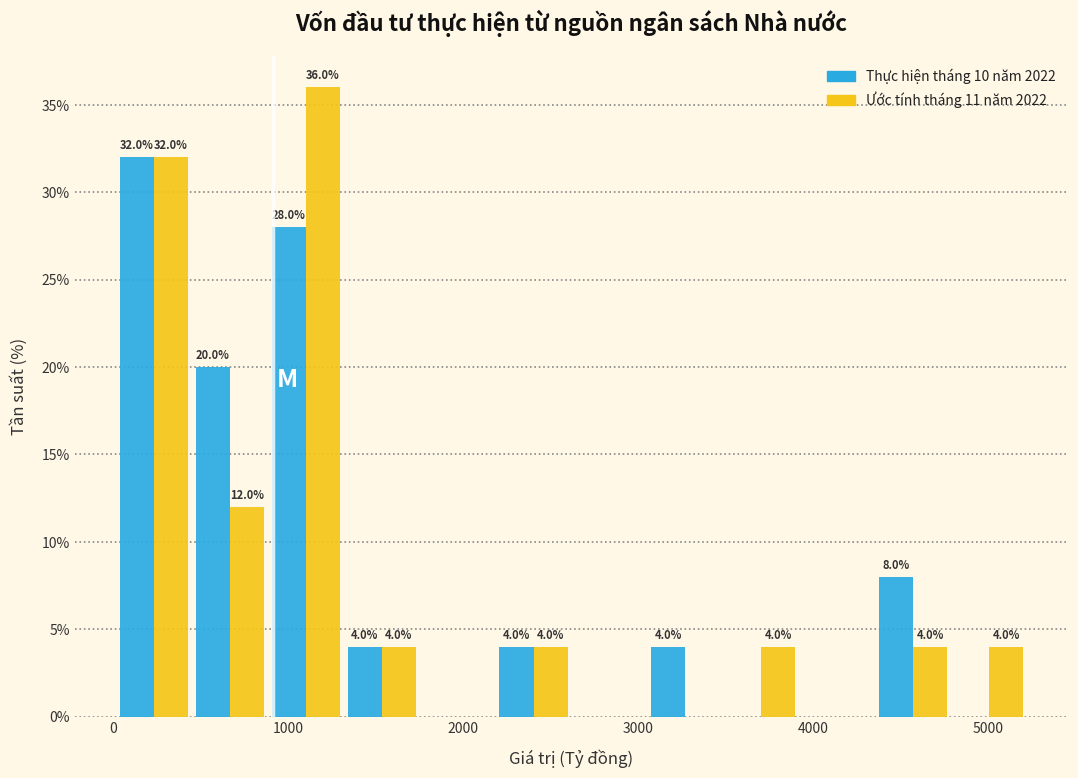

In the Ước tính tháng 11 năm 2022 series, which range on the x-axis has the tallest bar?

900 to 1300